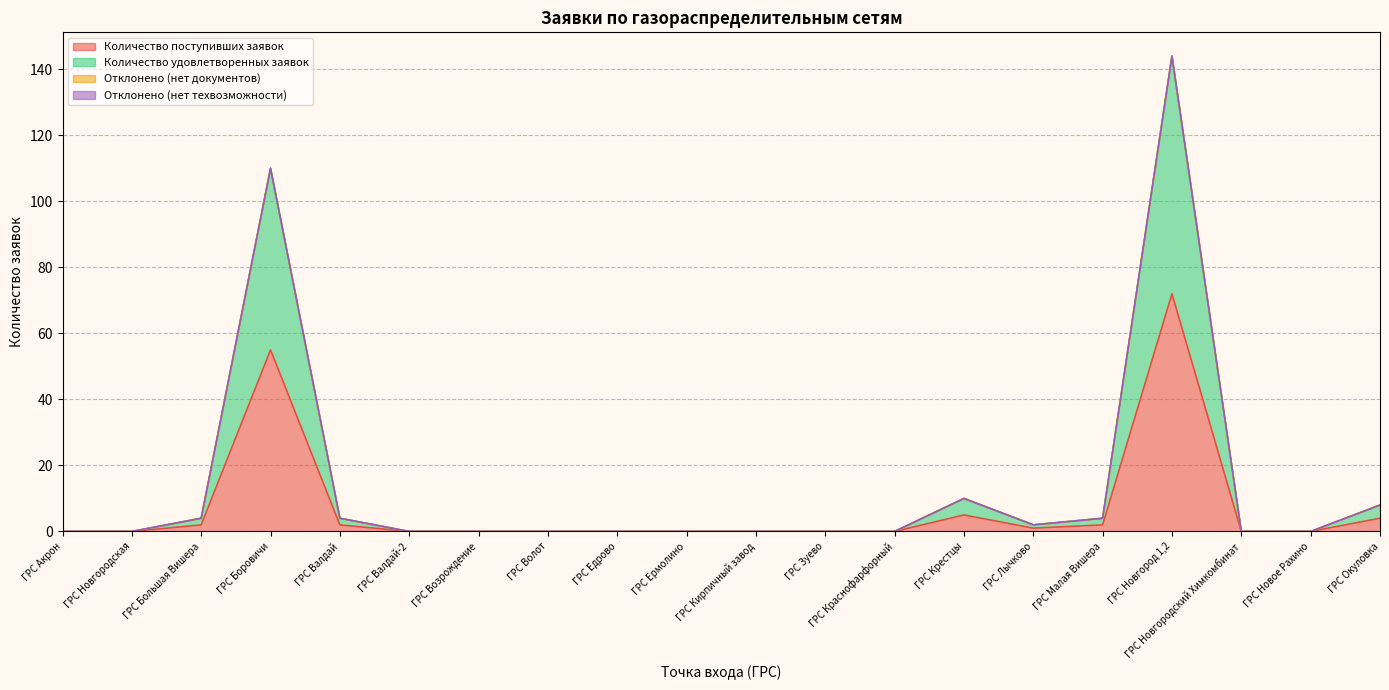

What is the sum of all Количество поступивших заявок values?

143